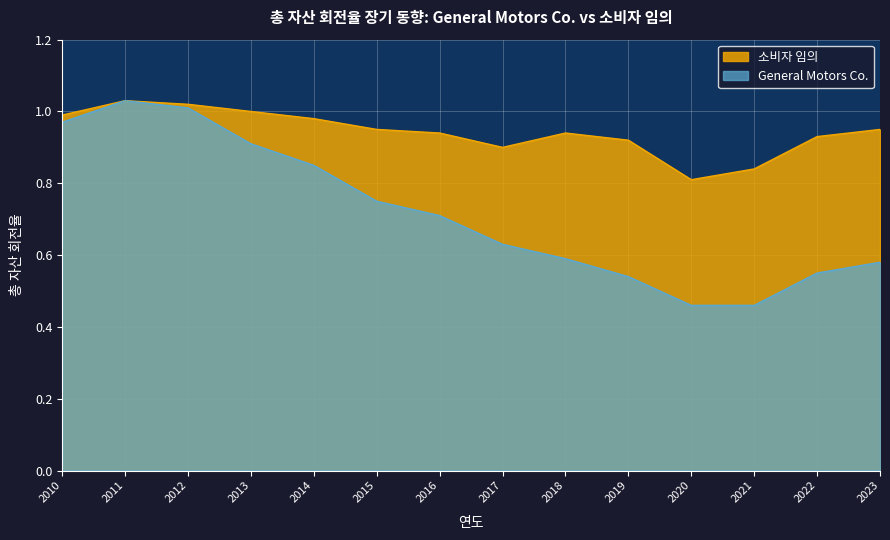

At which category is the sum across all series the highest?

2011